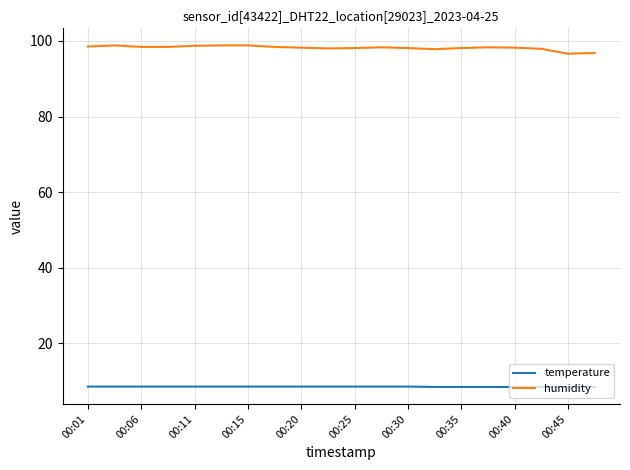

What is the maximum value for temperature?

8.6